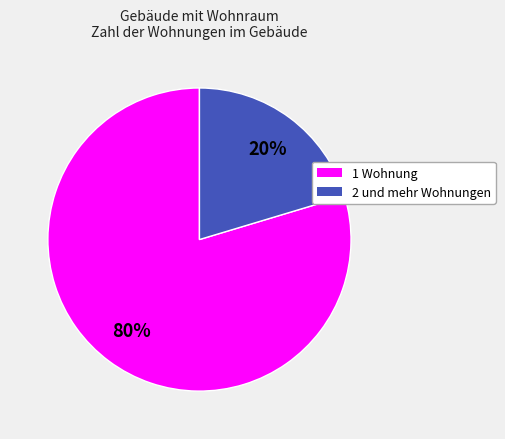

Is there a majority slice in this chart?

Yes